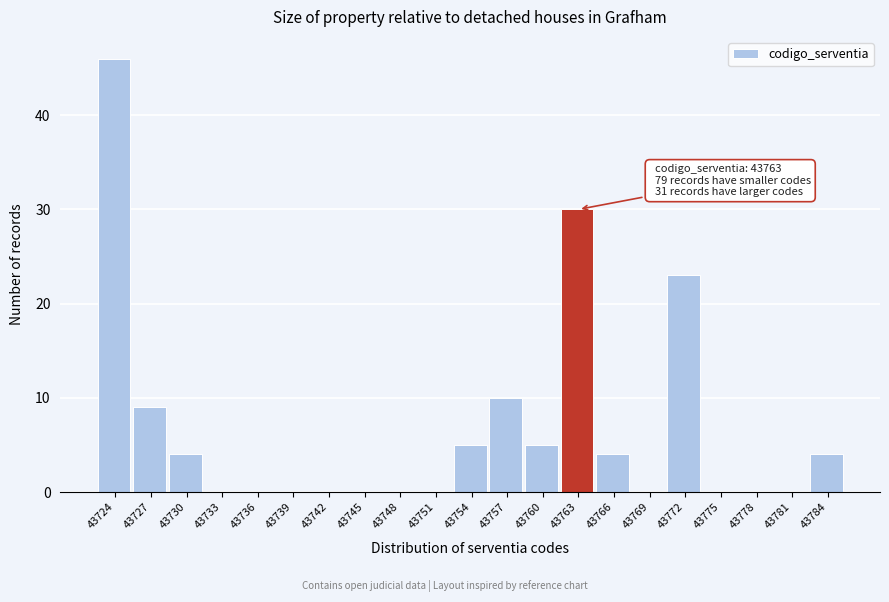

Reading left to right, transcribe all the data shown in this chart.

43724=46	43727=9	43730=4	43733=0	43736=0	43739=0	43742=0	43745=0	43748=0	43751=0	43754=5	43757=10	43760=5	43763=30	43766=4	43769=0	43772=23	43775=0	43778=0	43781=0	43784=4